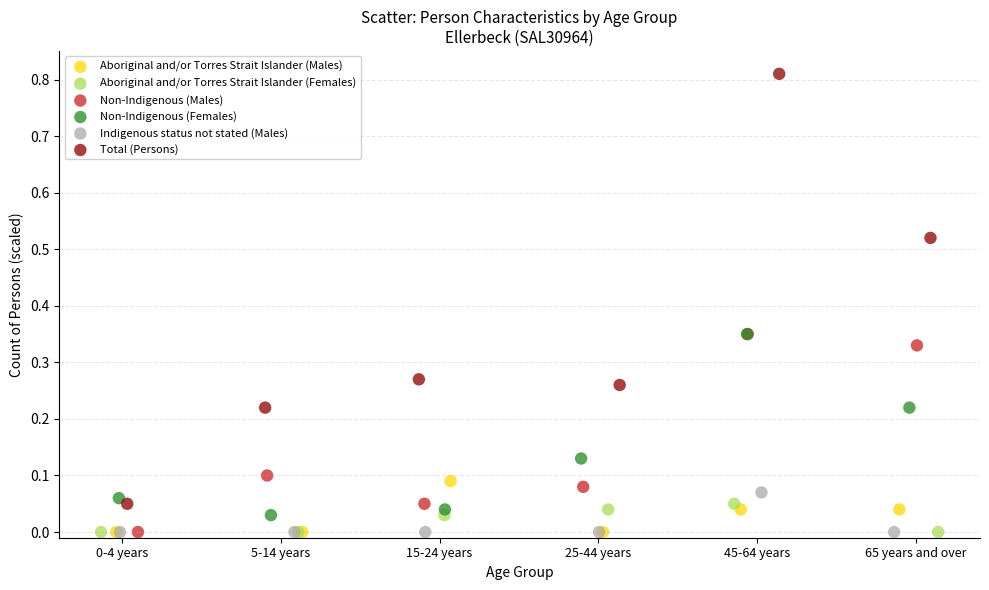

Which series contains the highest Y value?

Total (Persons)